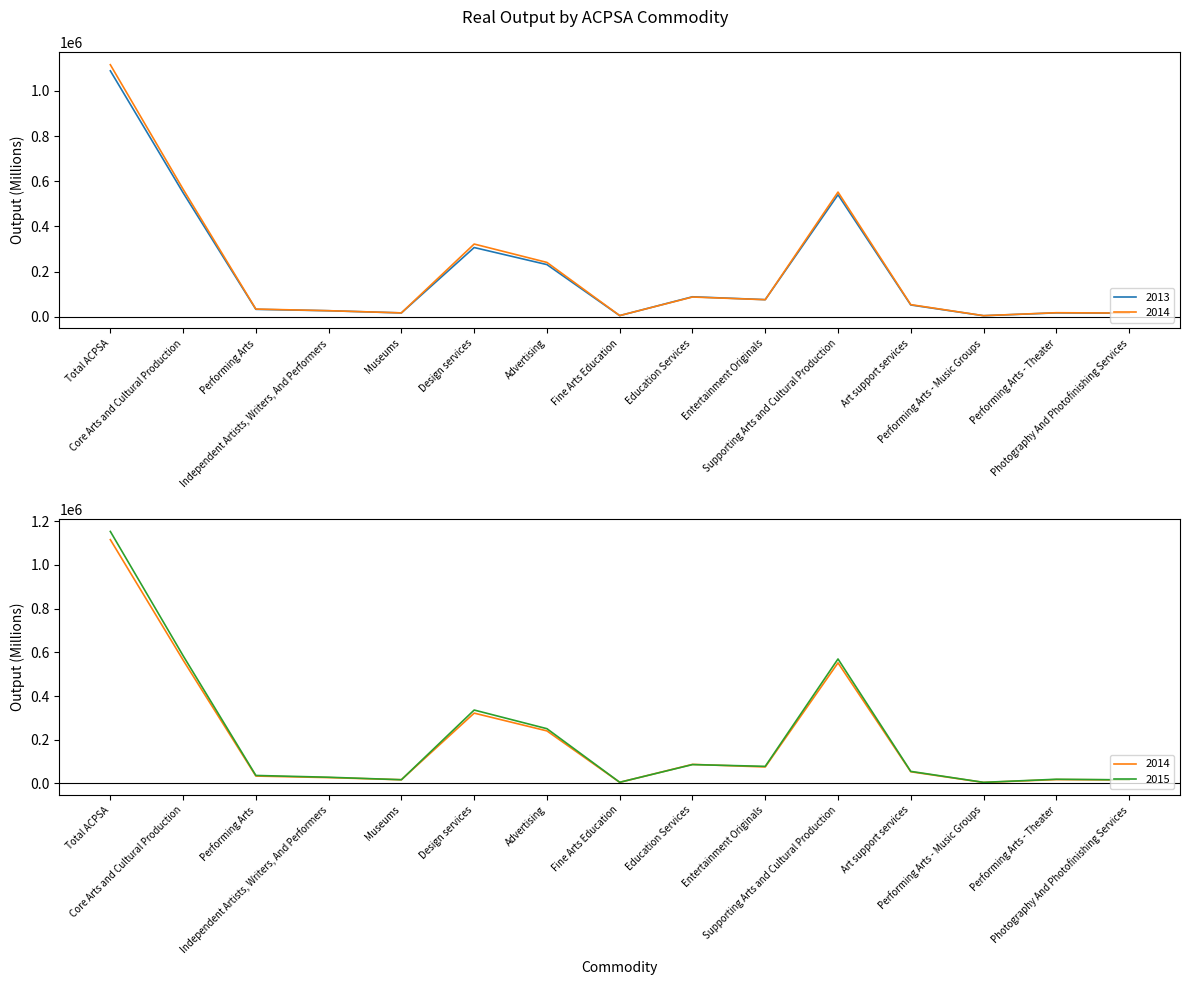

Reading left to right, extract all data points from this chart.

2013: 1089014	549087	32666	26426	16763	306371	230796	4845	88231	75604	540071	52008	4452	17070	15491
2014: 1116025	564689	33773	26657	16953	321815	240458	5037	87219	75367	552015	53401	4603	17648	15987
2015: 1153579	584791	36541	28353	16966	335980	250553	5274	86245	78214	569789	55192	4985	19113	16364